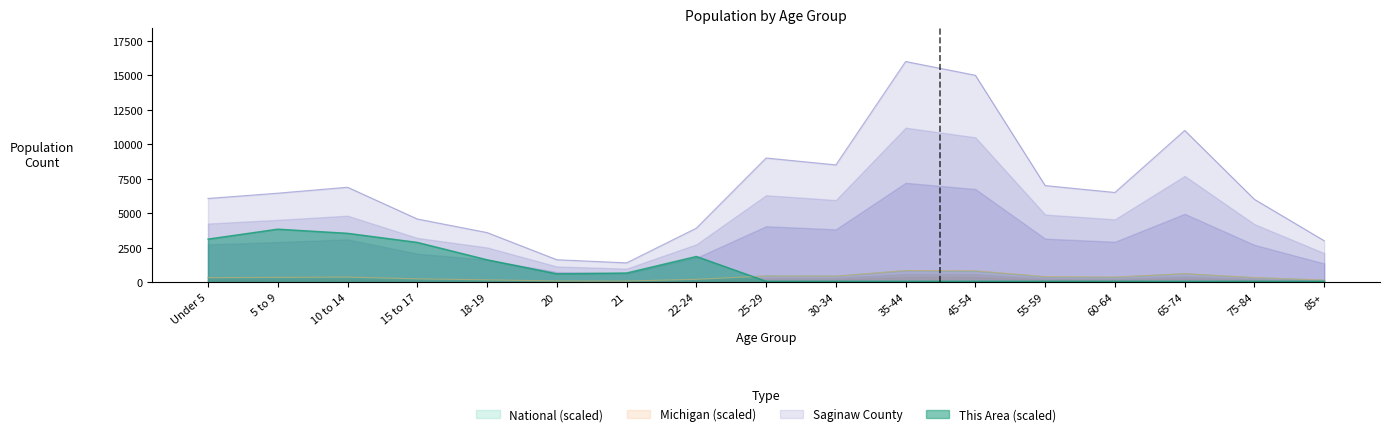

Where is the first local minimum for Michigan?

21